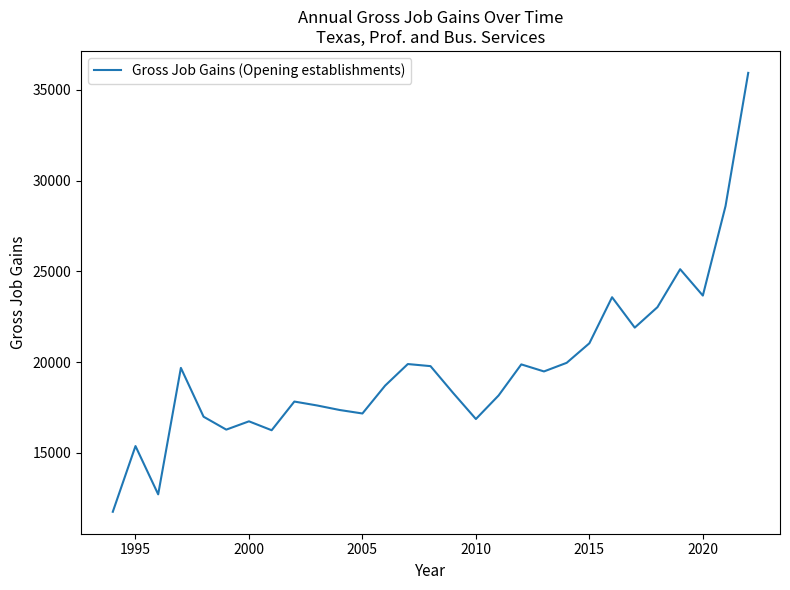

What is the difference between the maximum and minimum values?

24174